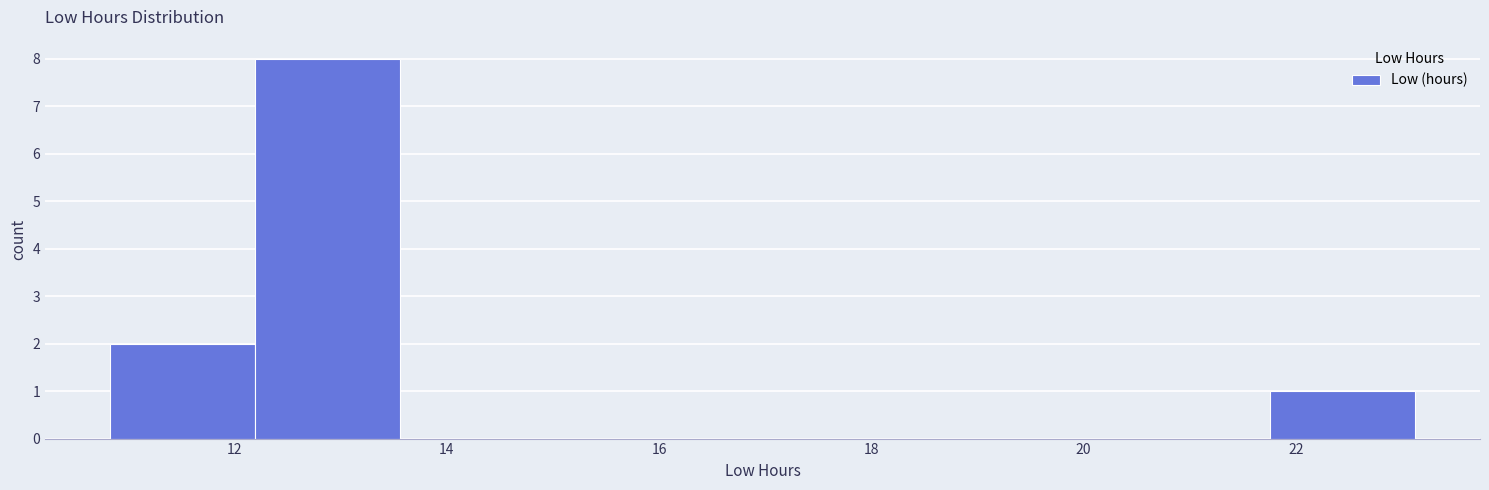

Reading left to right, list every bar in this chart as the range it spans on the x-axis followed by its height. Neither the bar edges nor the heights are printed on the chart, so give them approximately, as read against the axes.

10.8 to 12.2: 2
12.2 to 13.6: 8
13.6 to 15.0: 0
15.0 to 16.2: 0
16.2 to 17.6: 0
17.6 to 19.0: 0
19.0 to 20.4: 0
20.4 to 21.8: 0
21.8 to 23.2: 1